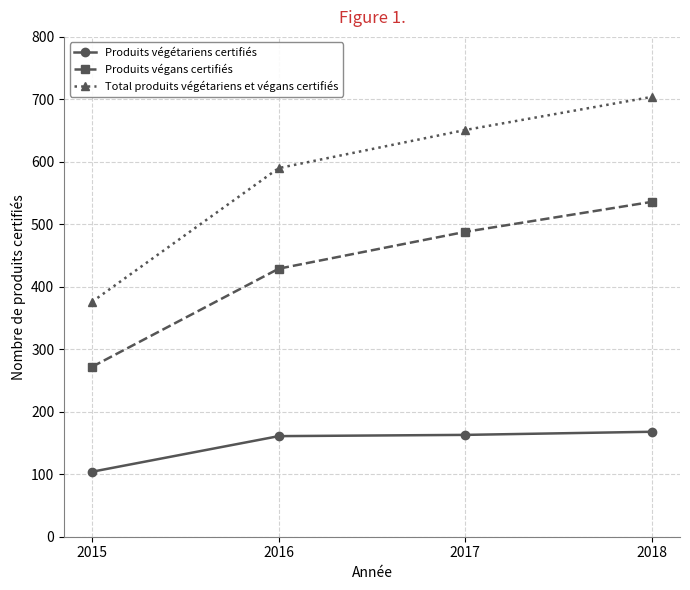

What is the total value across all series at 2015?

752